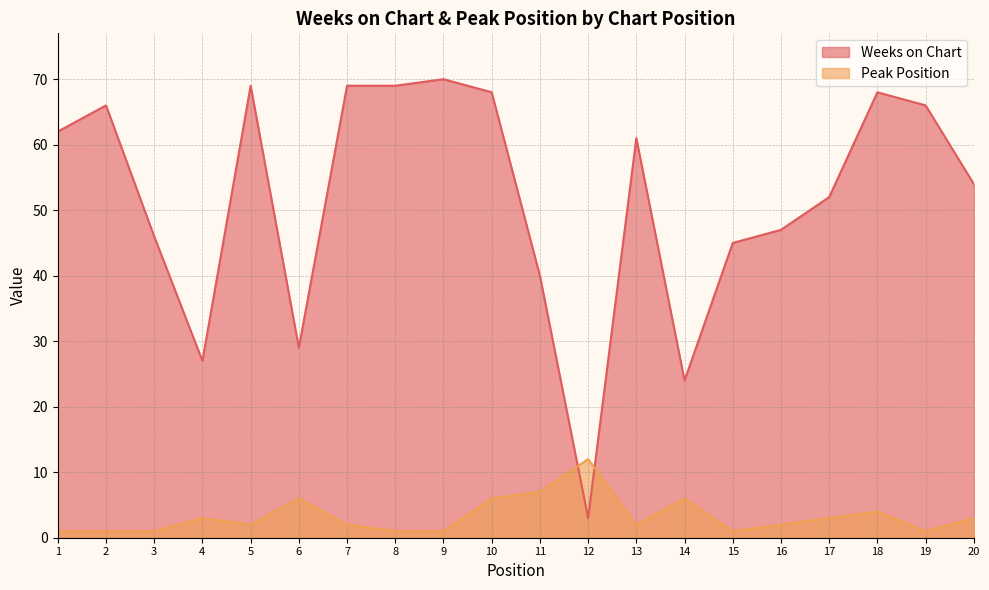

At which category is the sum across all series the highest?

10